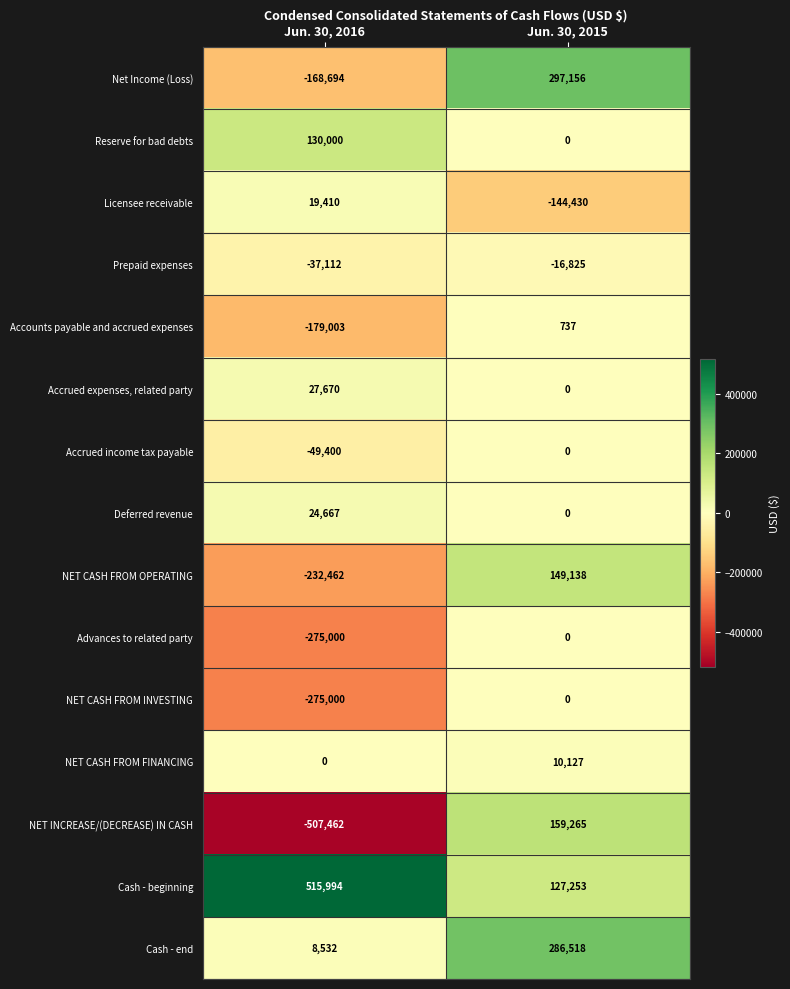

Which series has the largest total across all categories?

Cash - beginning